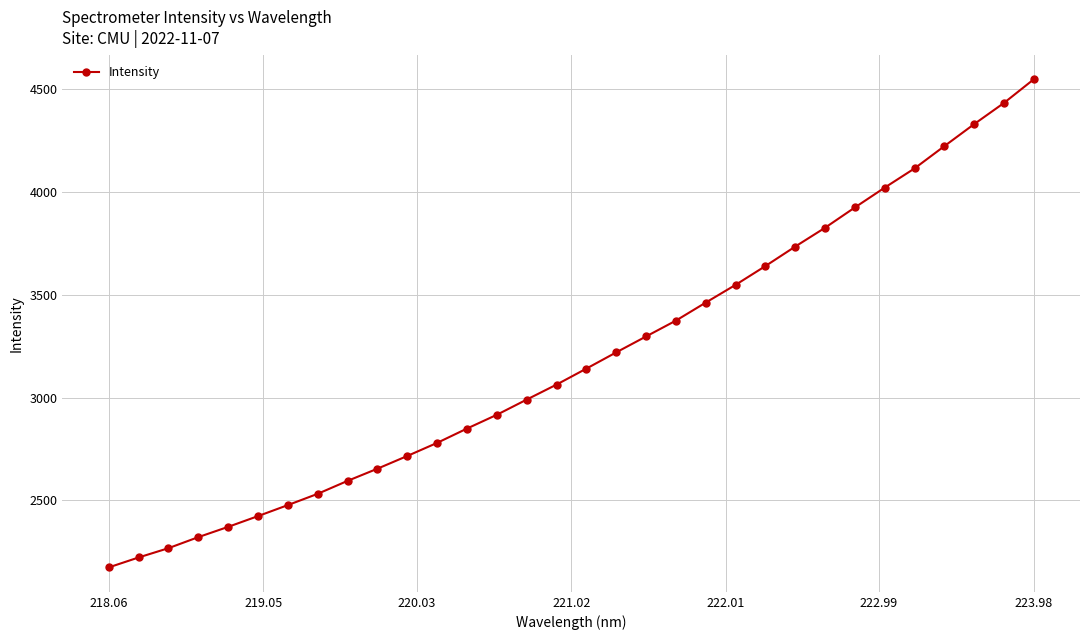

What is the value of the 5th point from the left?

2371.2